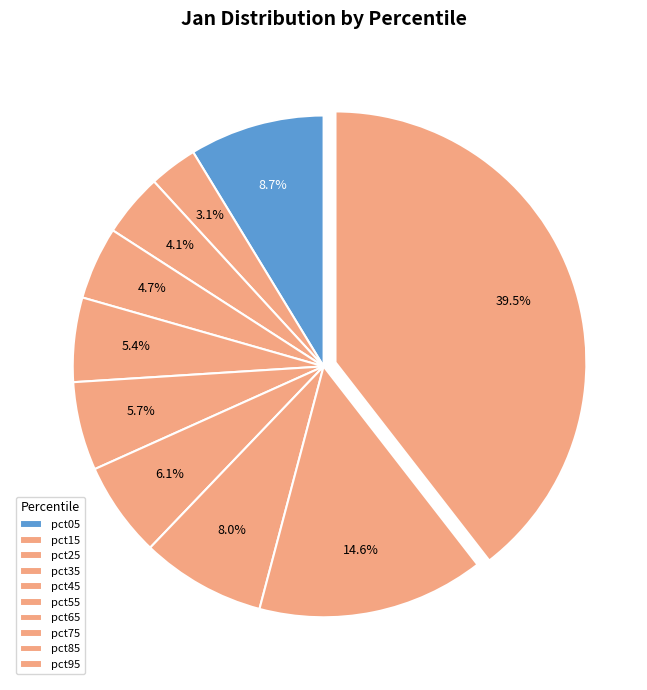

Rank the categories by value from lowest to highest.

pct15, pct25, pct35, pct45, pct55, pct65, pct75, pct05, pct85, pct95